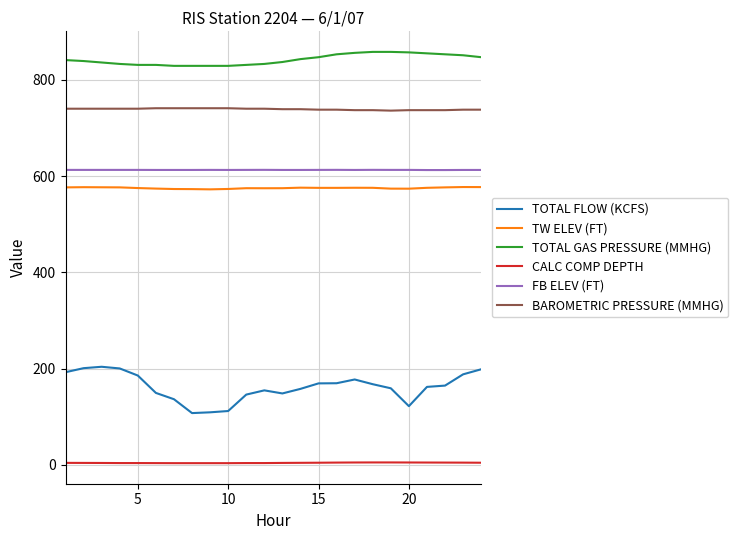

Is this an area chart (filled region under the line)?

No